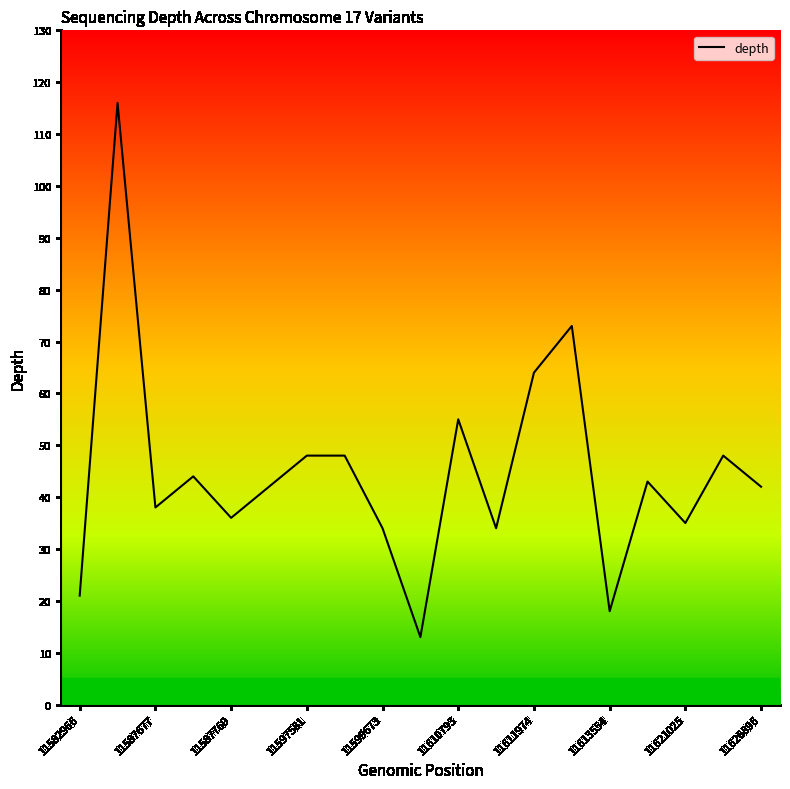

Which has a higher value, 14 or 11?

11